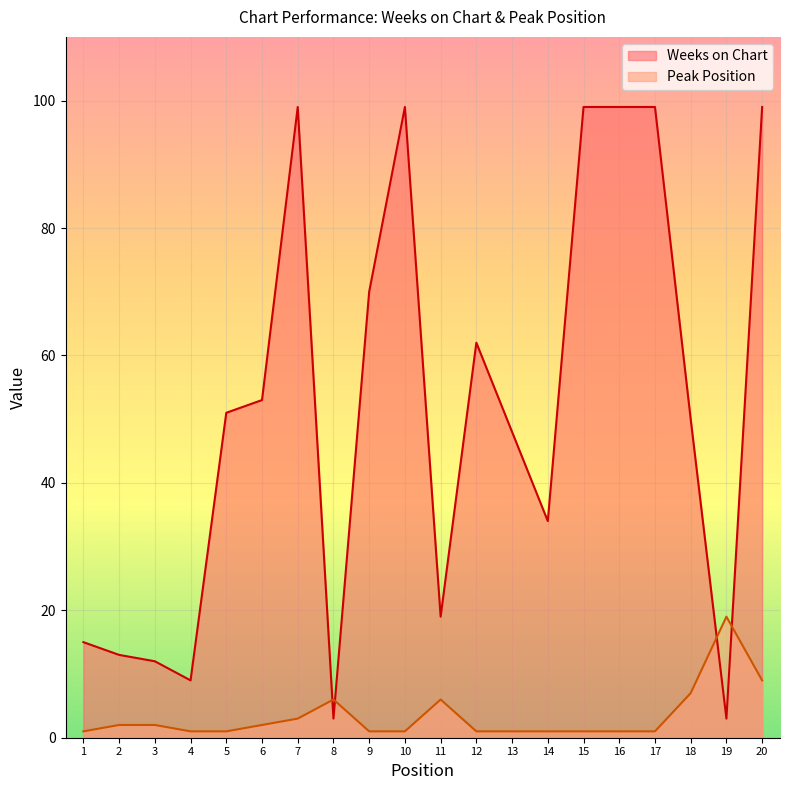

Which series has the widest spread of values?

Weeks on Chart